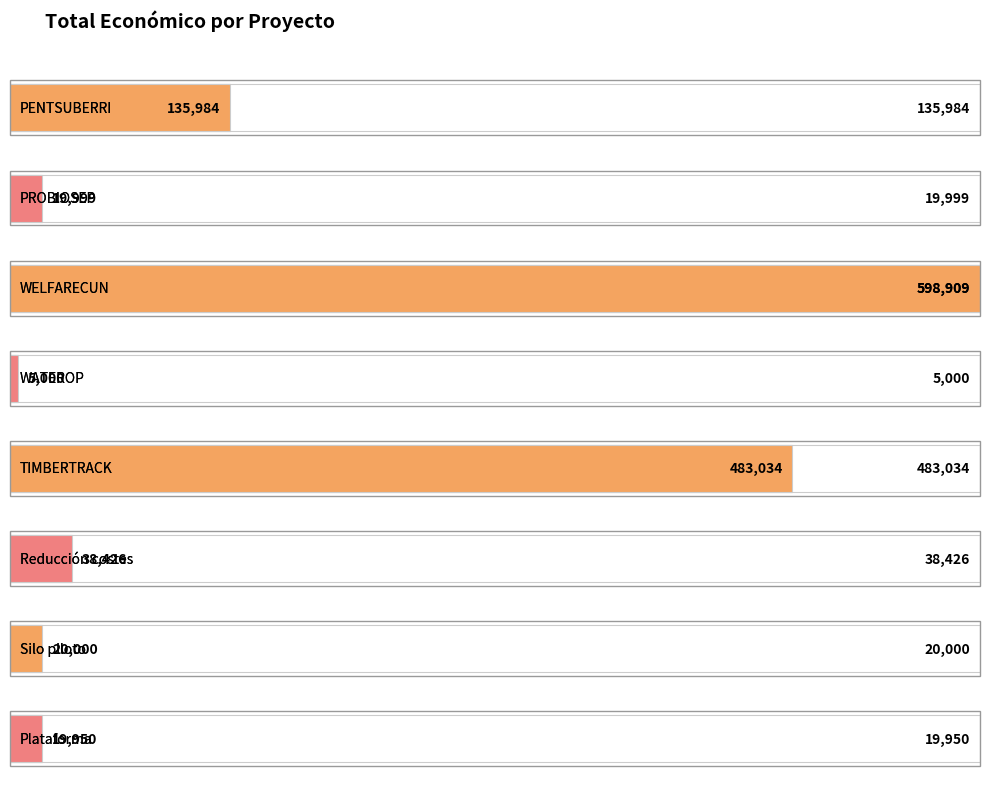

List the labels in order of value, largest first.

WELFARECUN, TIMBERTRACK, PENTSUBERRI, Reducción costes, Silo piloto, PROBIOSEP, Plataforma, WATEROP